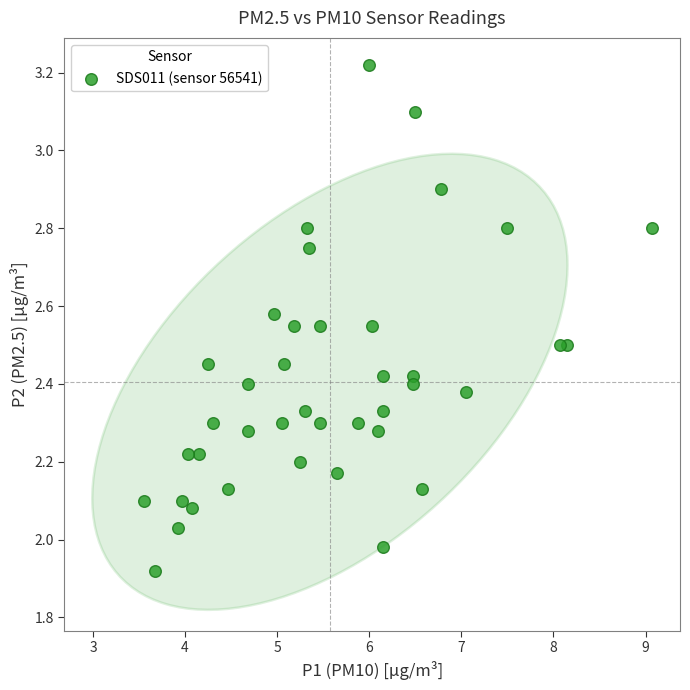

What is the range of Y values (max minus min)?

1.3